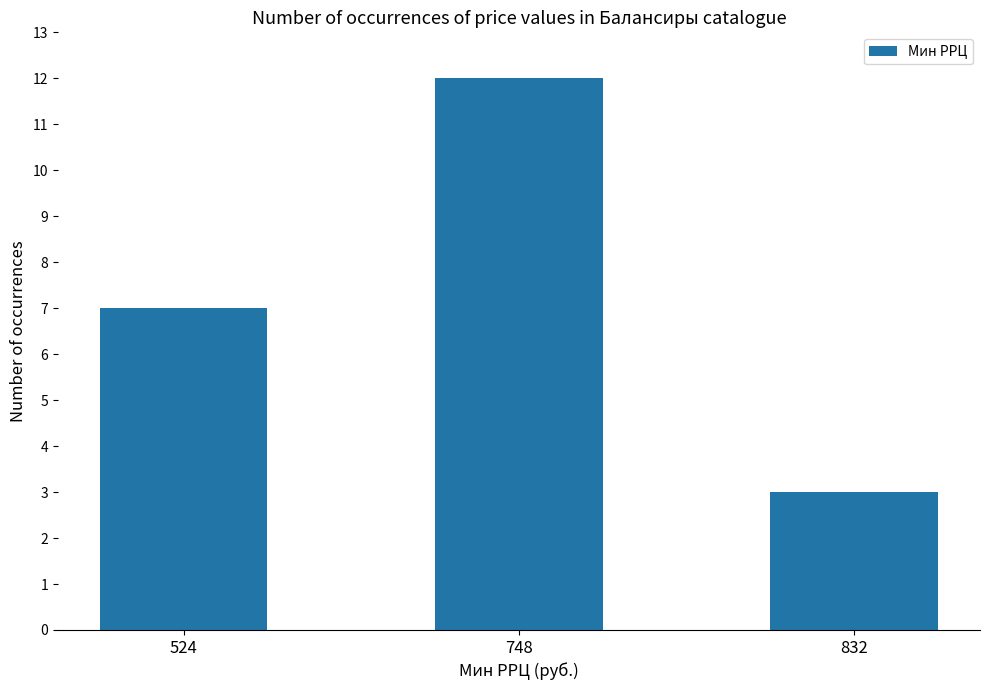

Reading right to left, what are all the values shown in this chart?

3	12	7